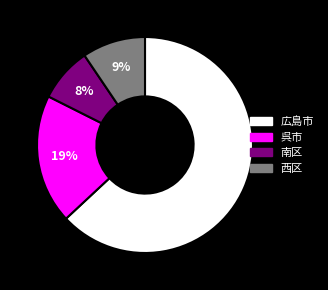

Approximately how many times larger is the value at 呉市 compared to 南区?

2.4